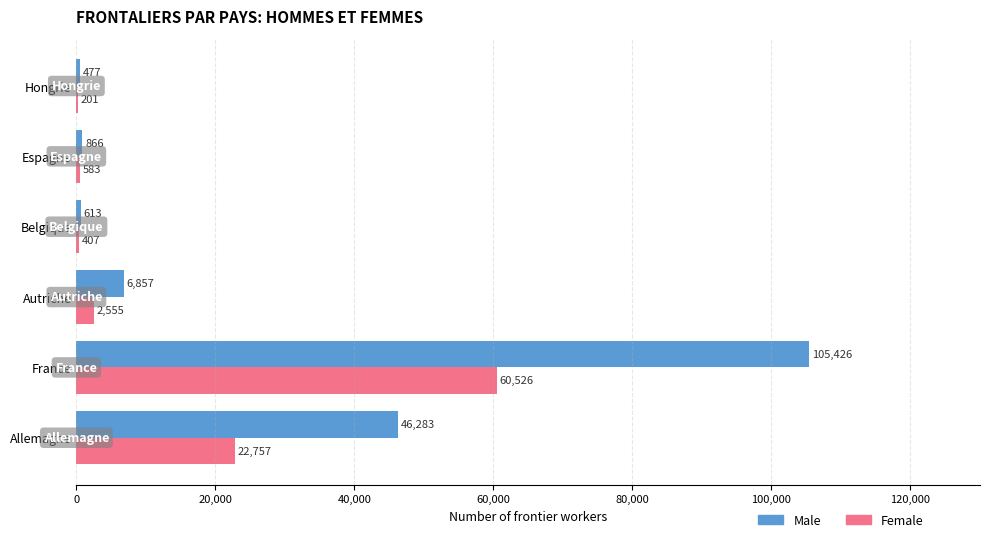

What is the sum of all Female values?

87029